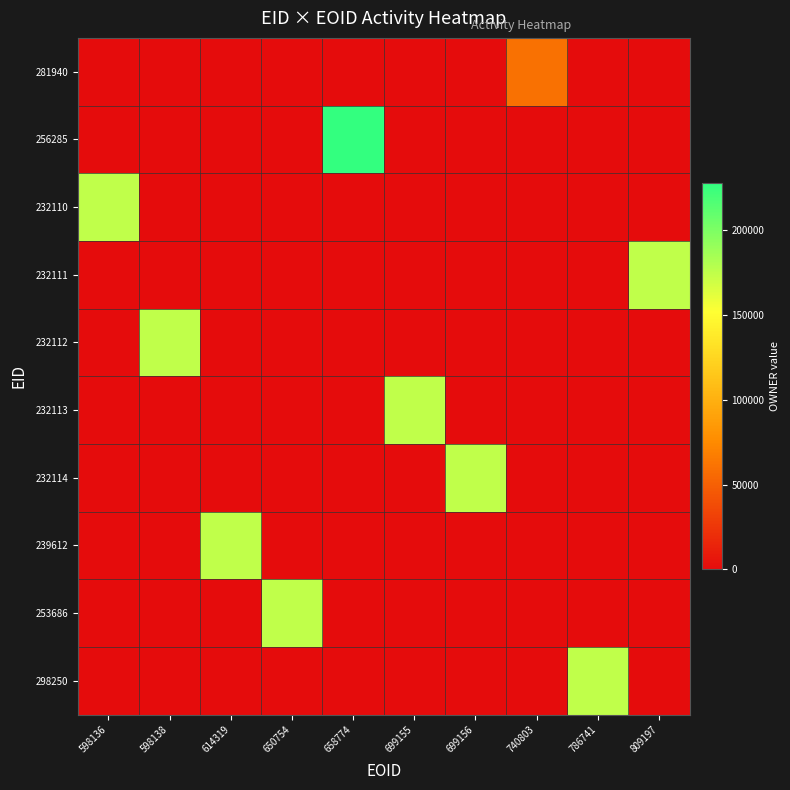

At how many categories does at least one series exceed 191685?

1